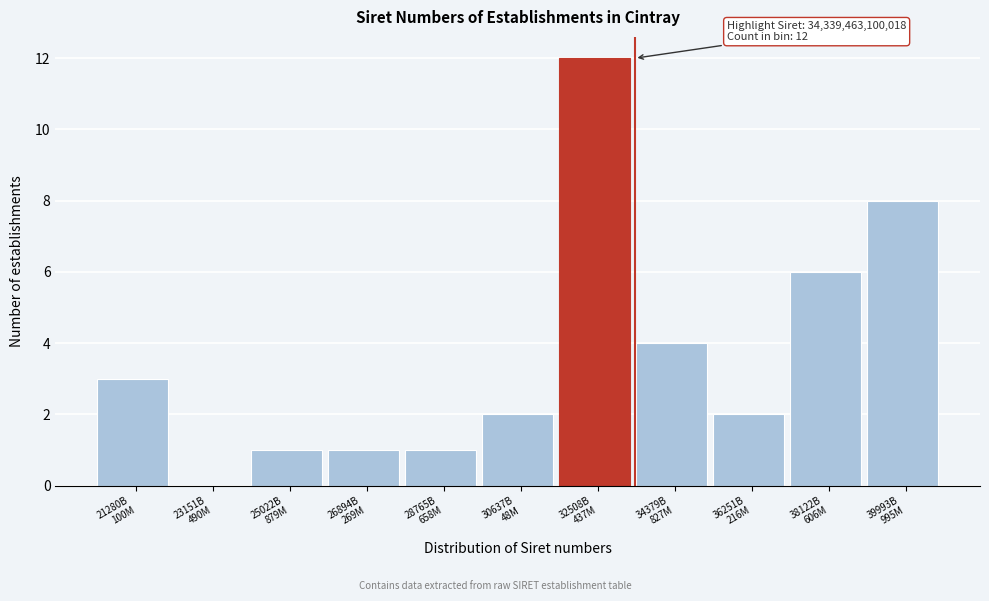

What is the greatest value displayed?

12